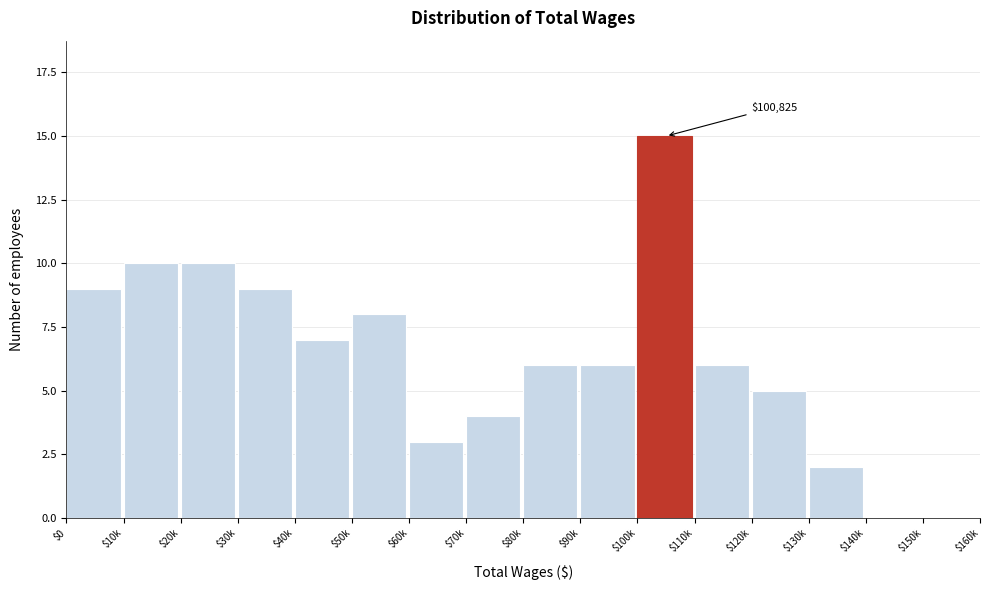

Is it true that the value at $30k is 3?

False